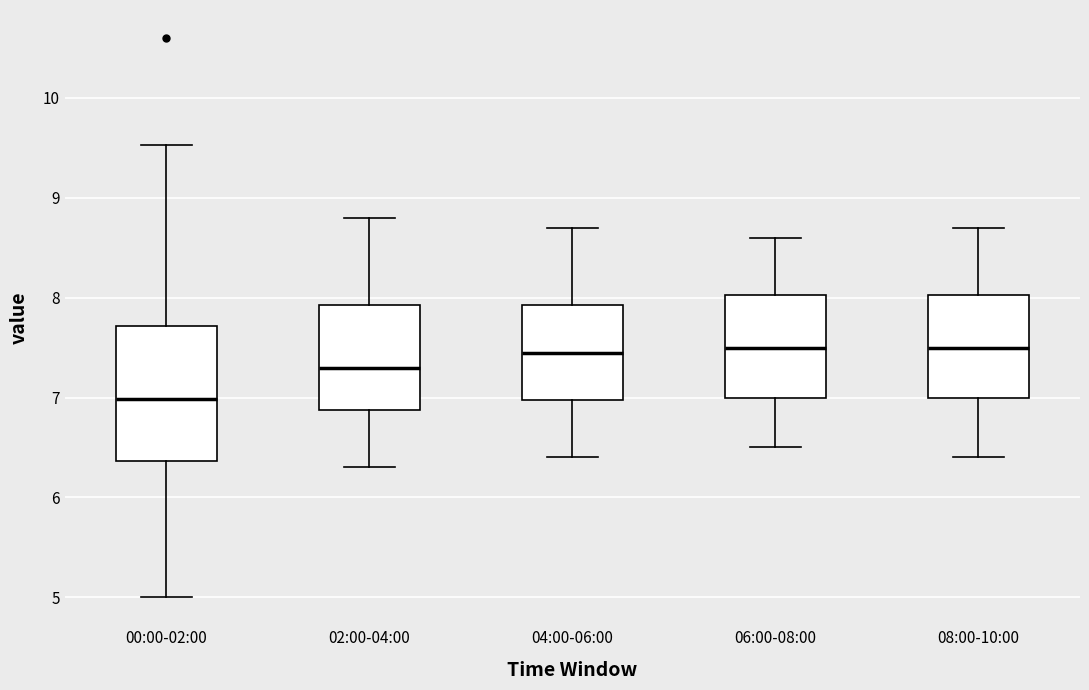

Reading left to right, read every box against the y-axis: the position of its median line, the range the box covers, and the ends of its whiskers. The values are not printed on the chart, so give them approximately, as read against the axis.

00:00-02:00: median 7.0, box 6.4 to 7.7, whiskers 5.0 to 9.5
02:00-04:00: median 7.3, box 6.9 to 7.9, whiskers 6.3 to 8.8
04:00-06:00: median 7.5, box 7.0 to 7.9, whiskers 6.4 to 8.7
06:00-08:00: median 7.5, box 7.0 to 8.0, whiskers 6.5 to 8.6
08:00-10:00: median 7.5, box 7.0 to 8.0, whiskers 6.4 to 8.7